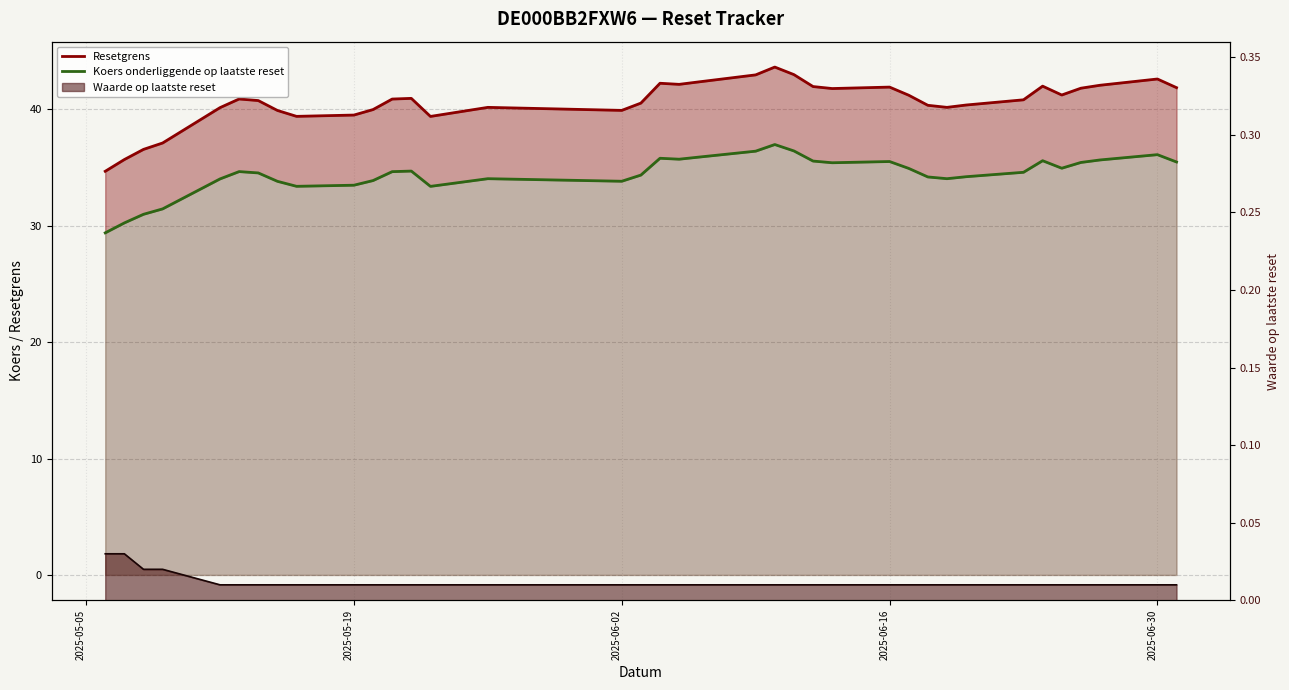

What is the maximum value shown in the chart?

43.6